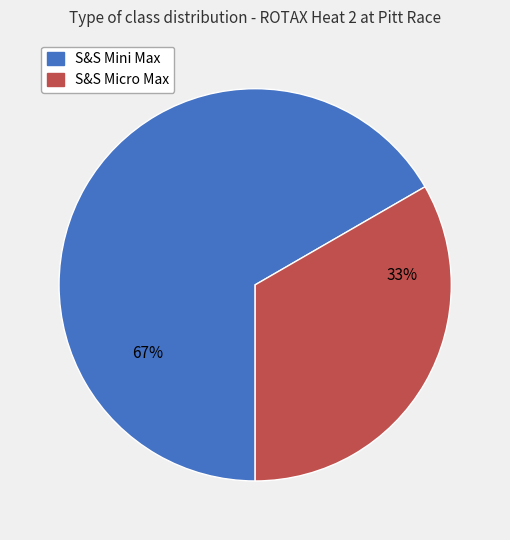

What is the largest slice in the pie chart?

S&S Mini Max